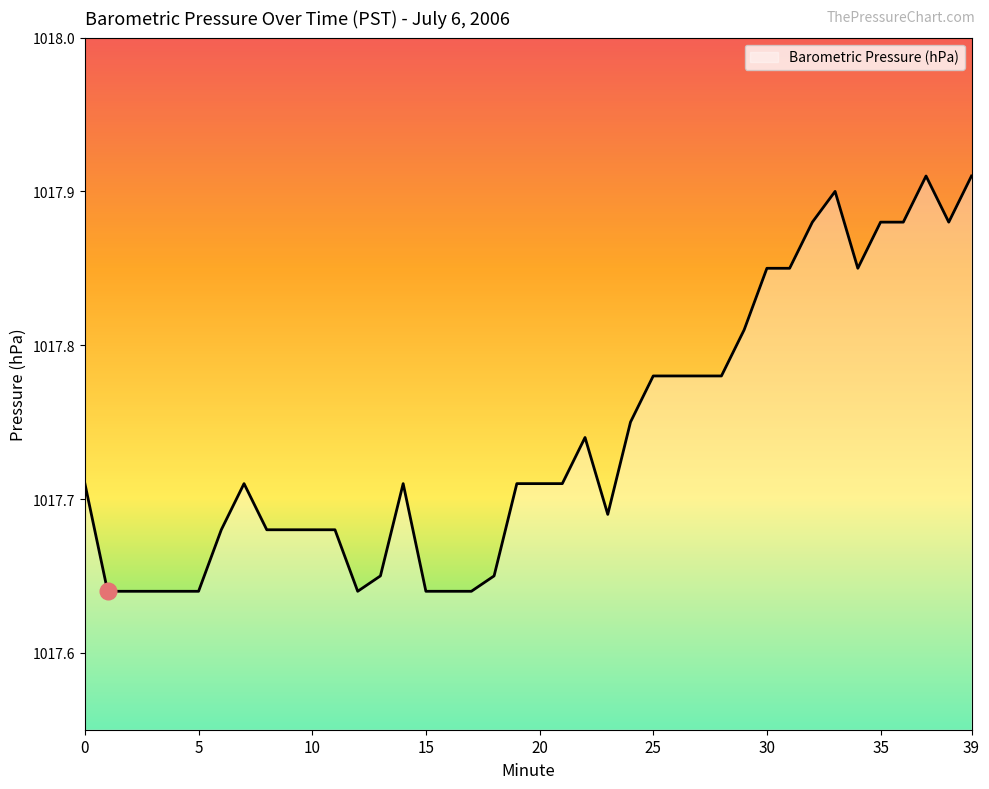

Does the chart have visible grid lines?

No